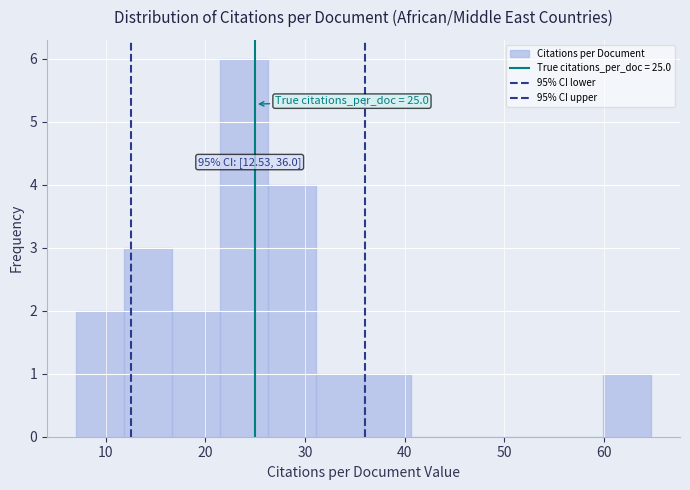

Which range on the x-axis has the tallest bar?

21 to 26